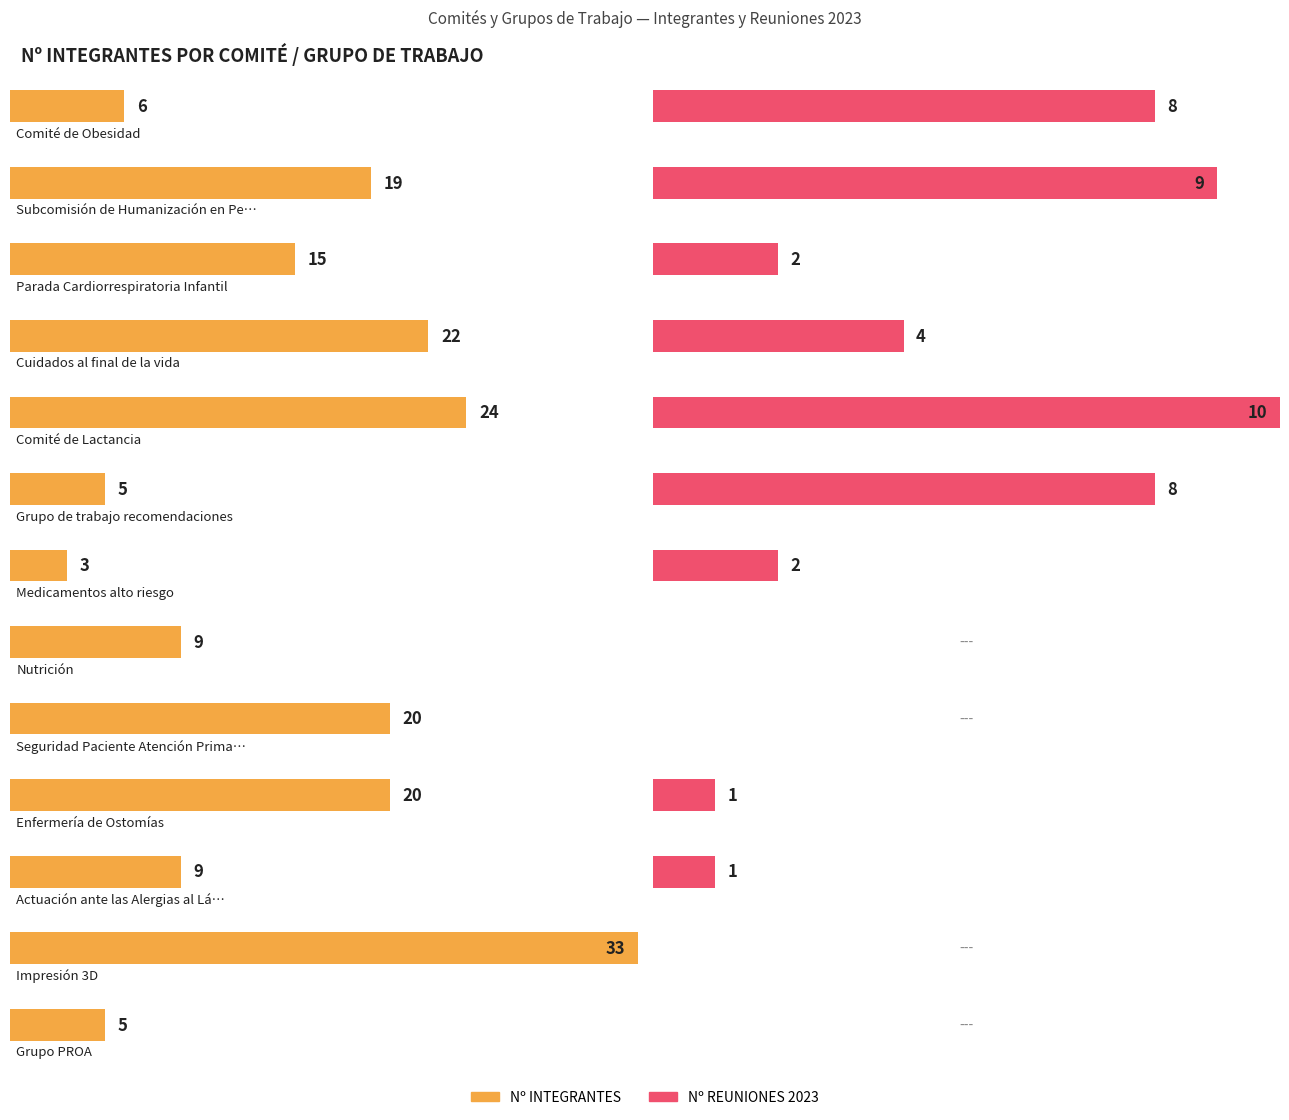

Between Cuidados al final de la vida and Seguridad Paciente Atención Primaria, which is larger?

Cuidados al final de la vida